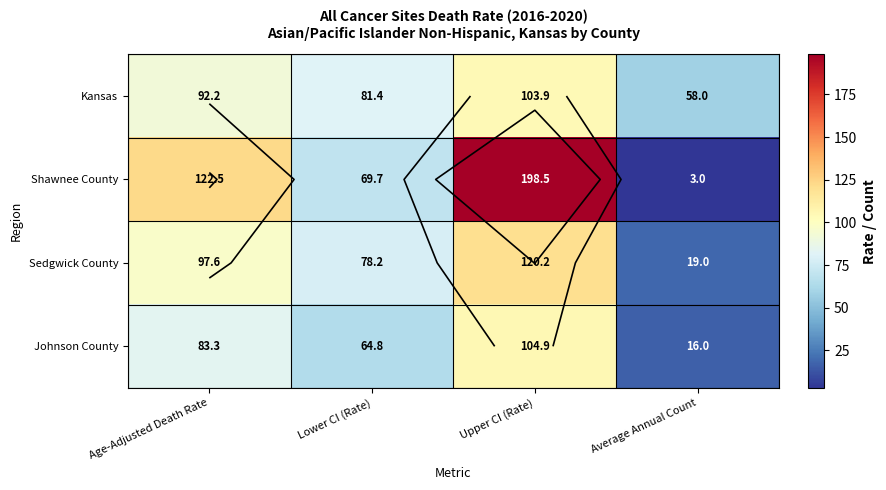

Which series has the widest spread of values?

Shawnee County